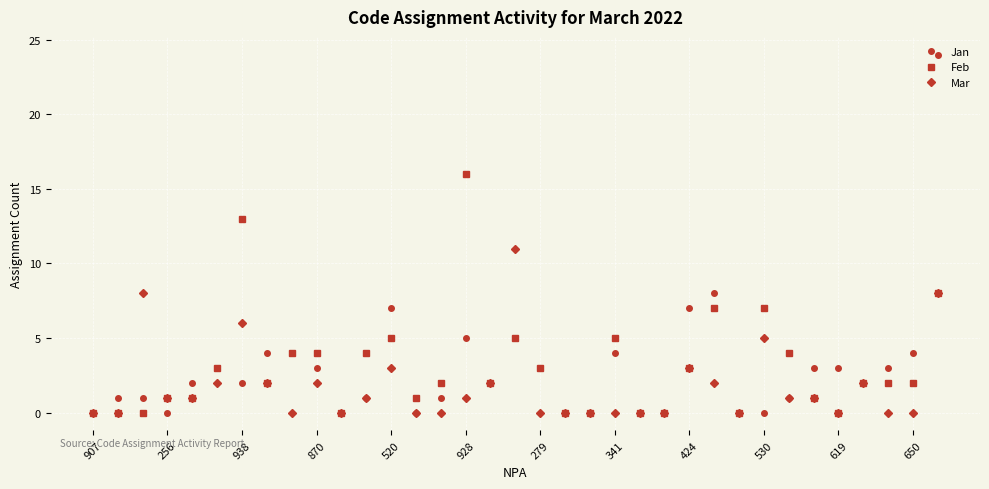

True or false: Mar has more than 0 points higher than both neighbors.

True